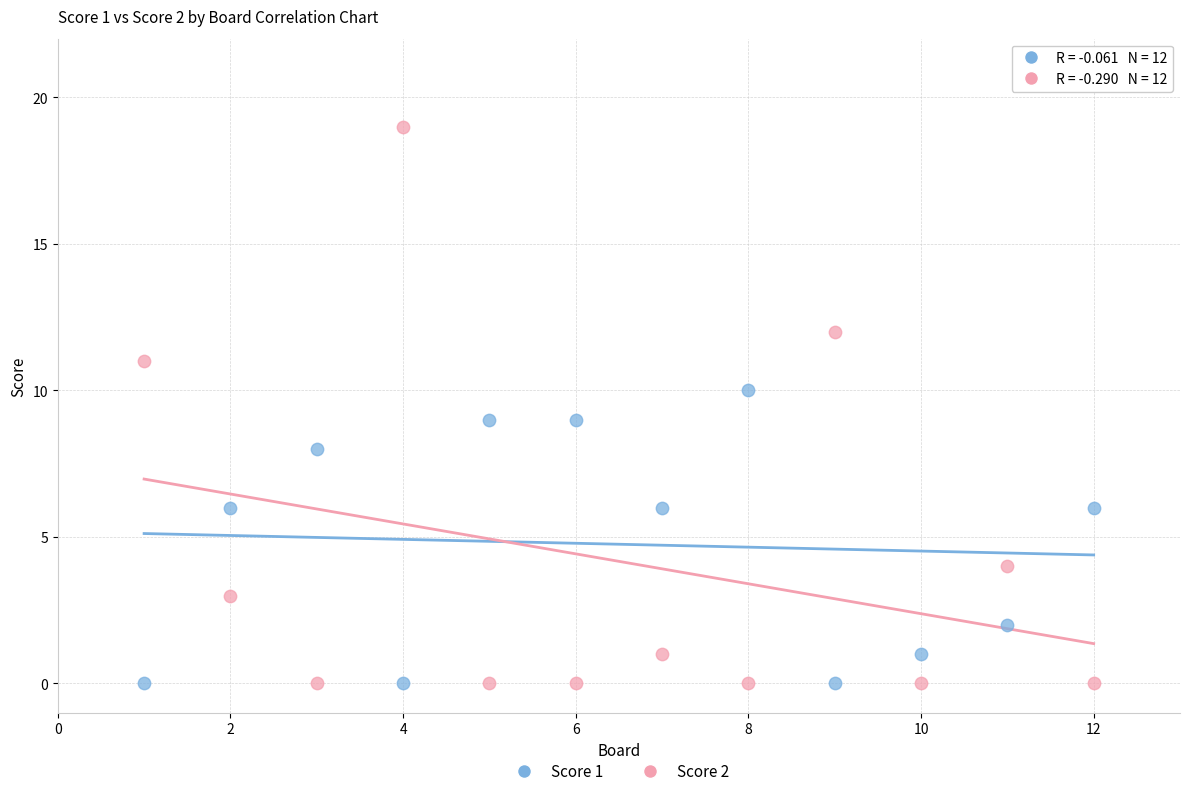

Which series has the largest Y range (max minus min)?

Score 2